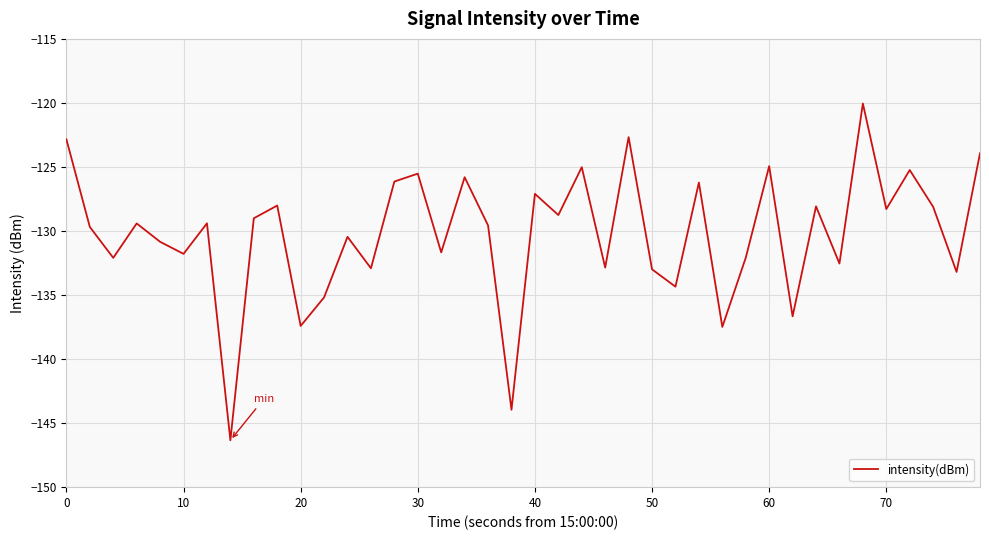

How many series are shown in this chart?

1